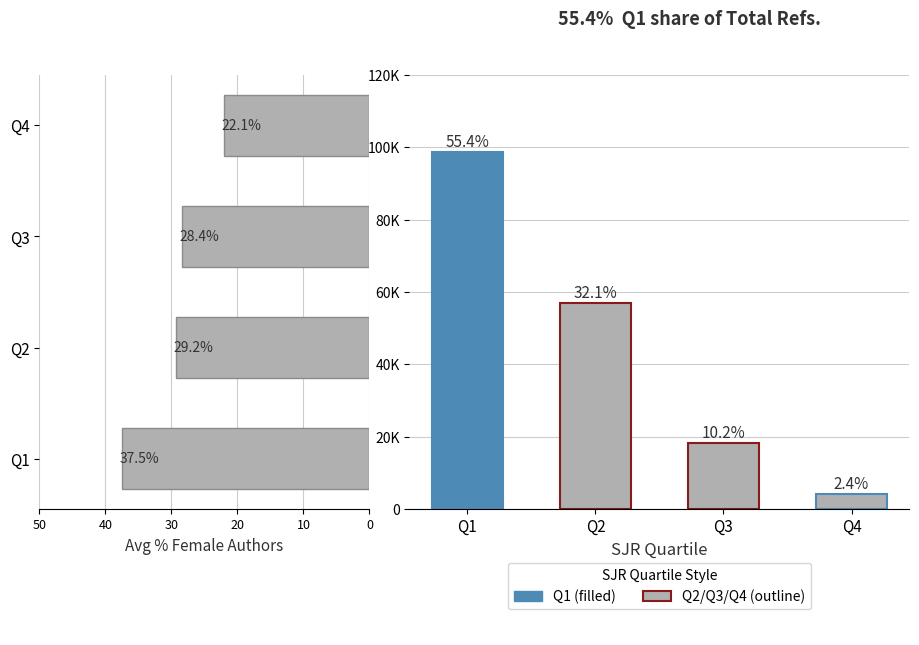

Which series has the widest spread of values?

Total Refs. by Quartile